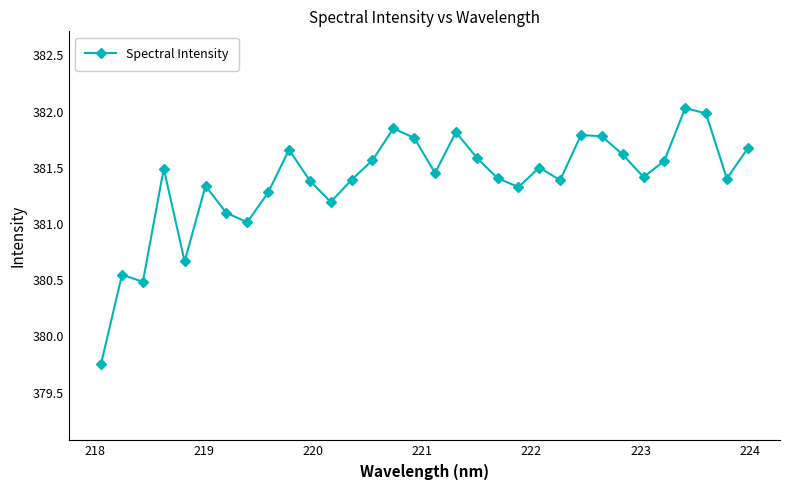

What is the average value?

381.4